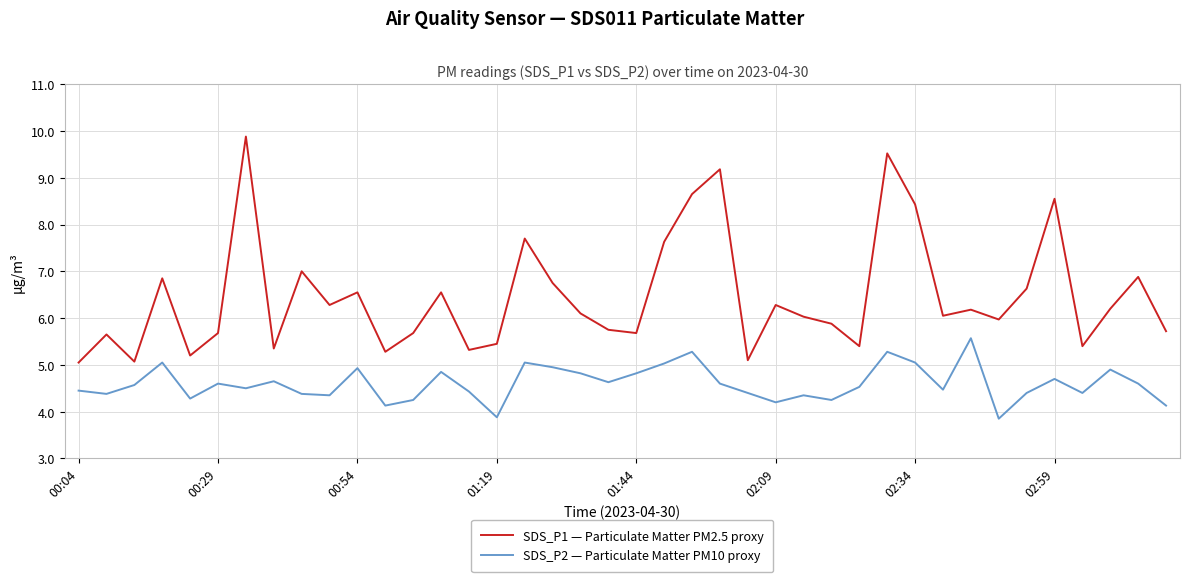

What is the highest value of the SDS_P2 — Particulate Matter PM10 proxy series?

5.6